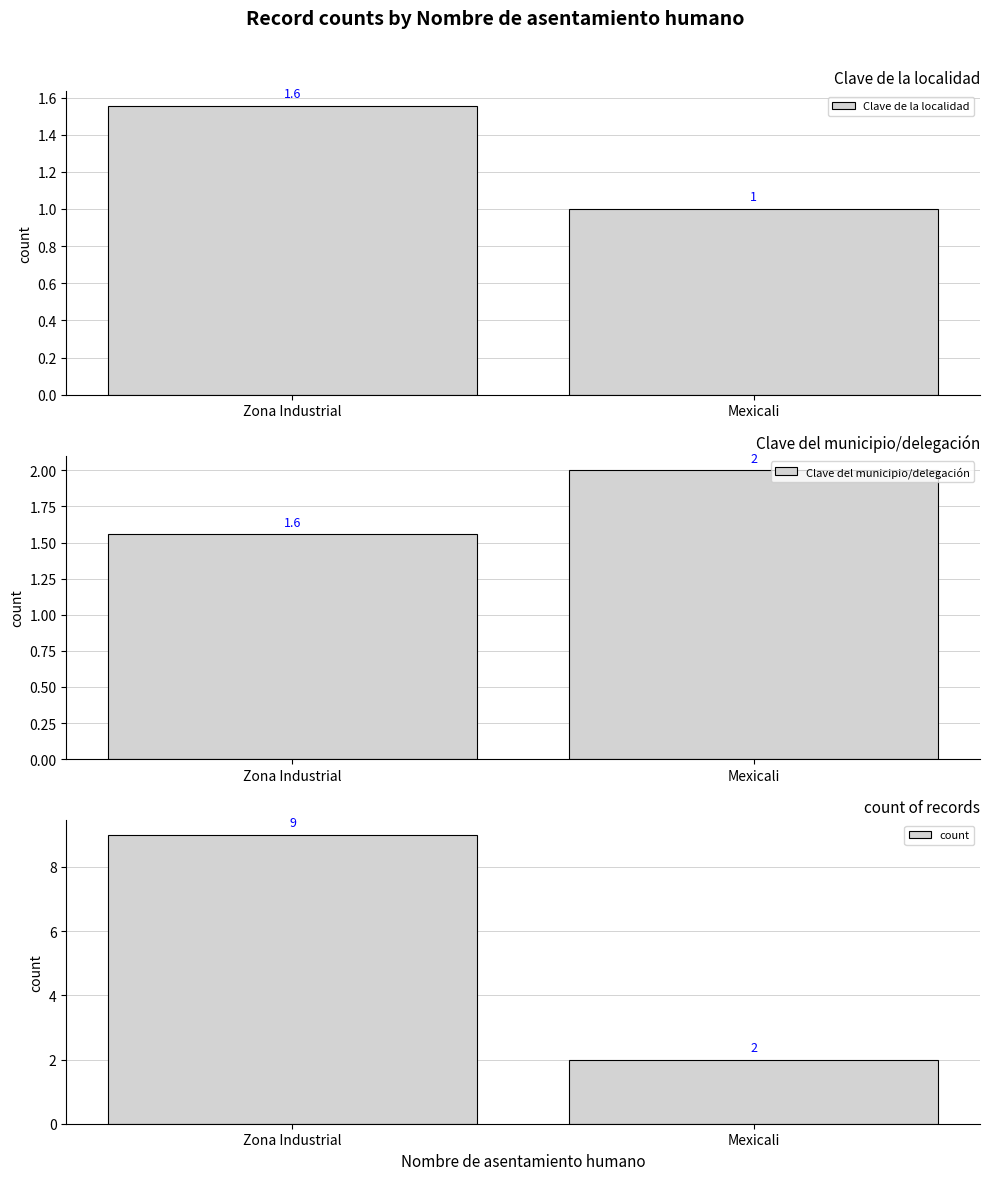

The value of Clave del municipio/delegación at Mexicali is 2.0. True or false?

True